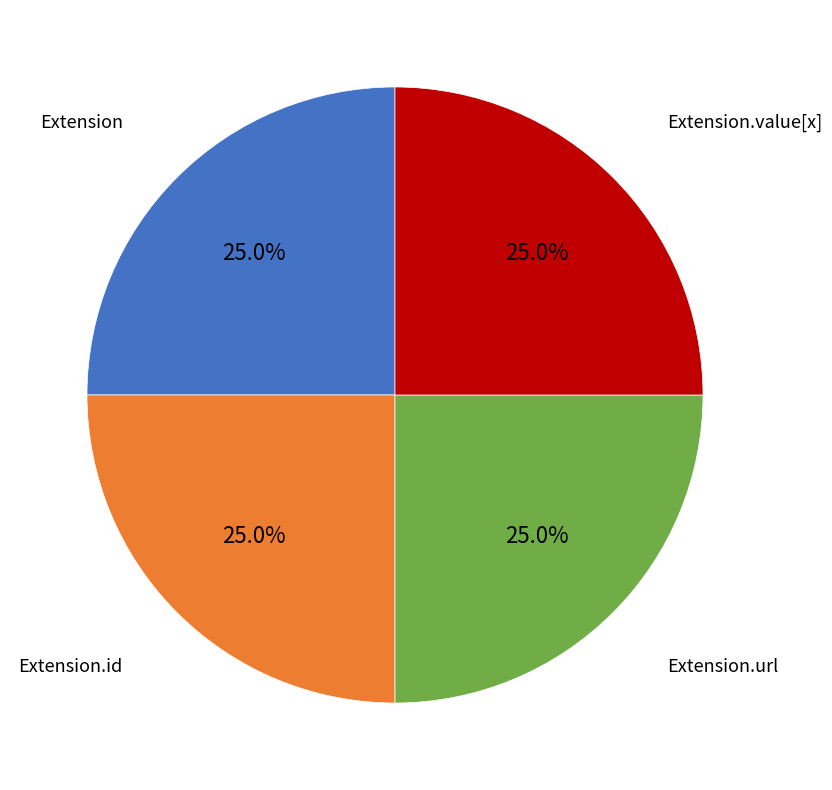

How many segments does this pie chart have?

4